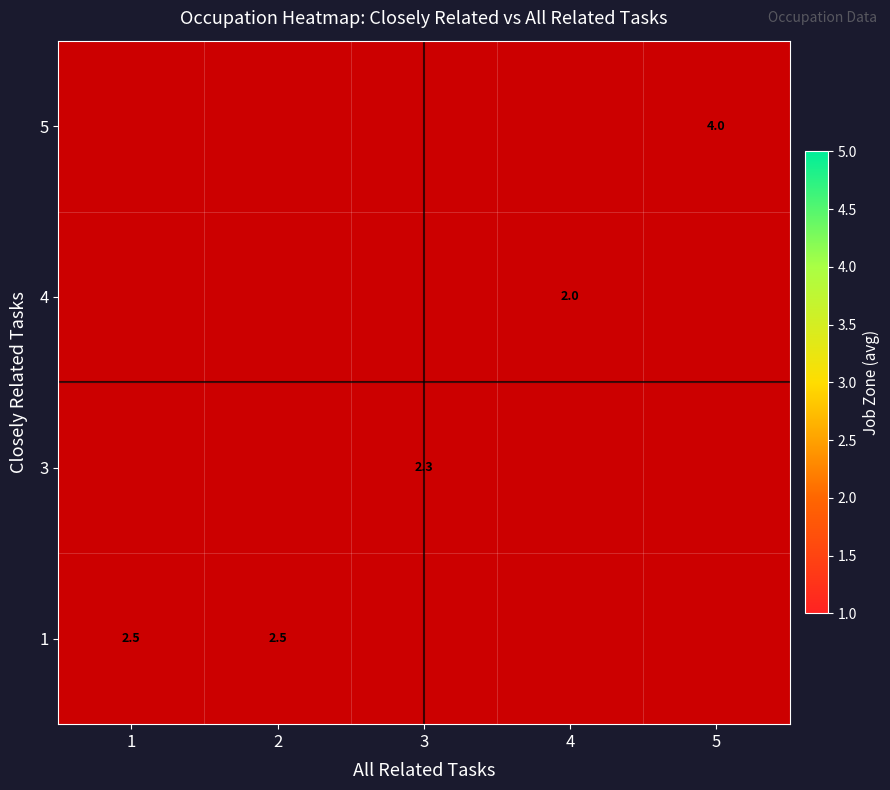

True or false: 1 has a value of 2.5 at 1.

True